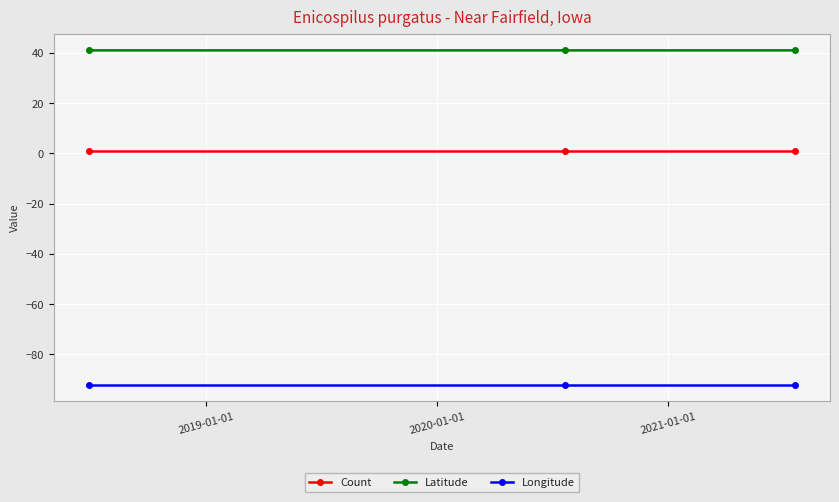

What is the value of the Longitude point at the 1st from the left?

-92.0